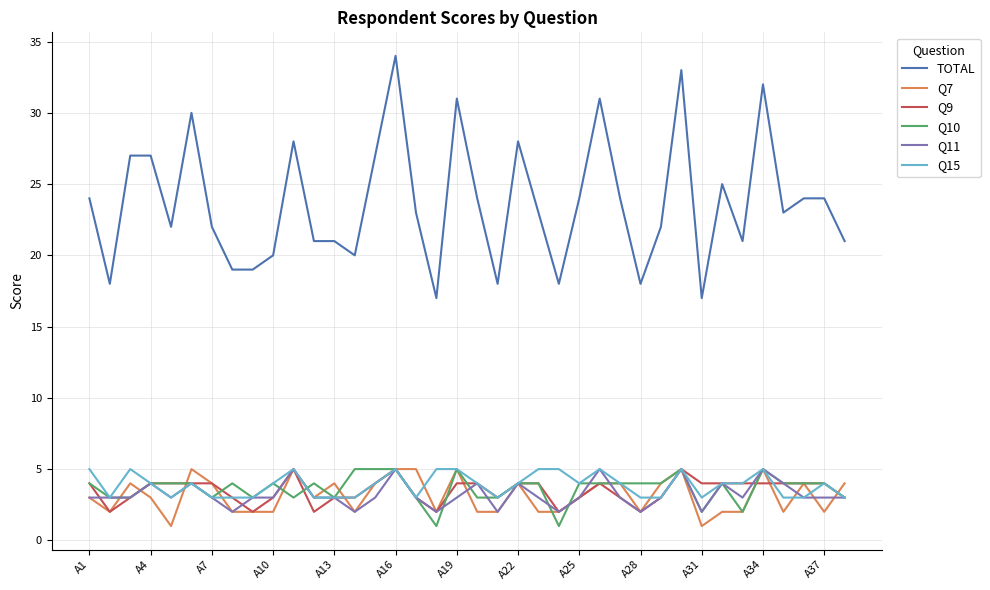

What is the maximum value shown in the chart?

34